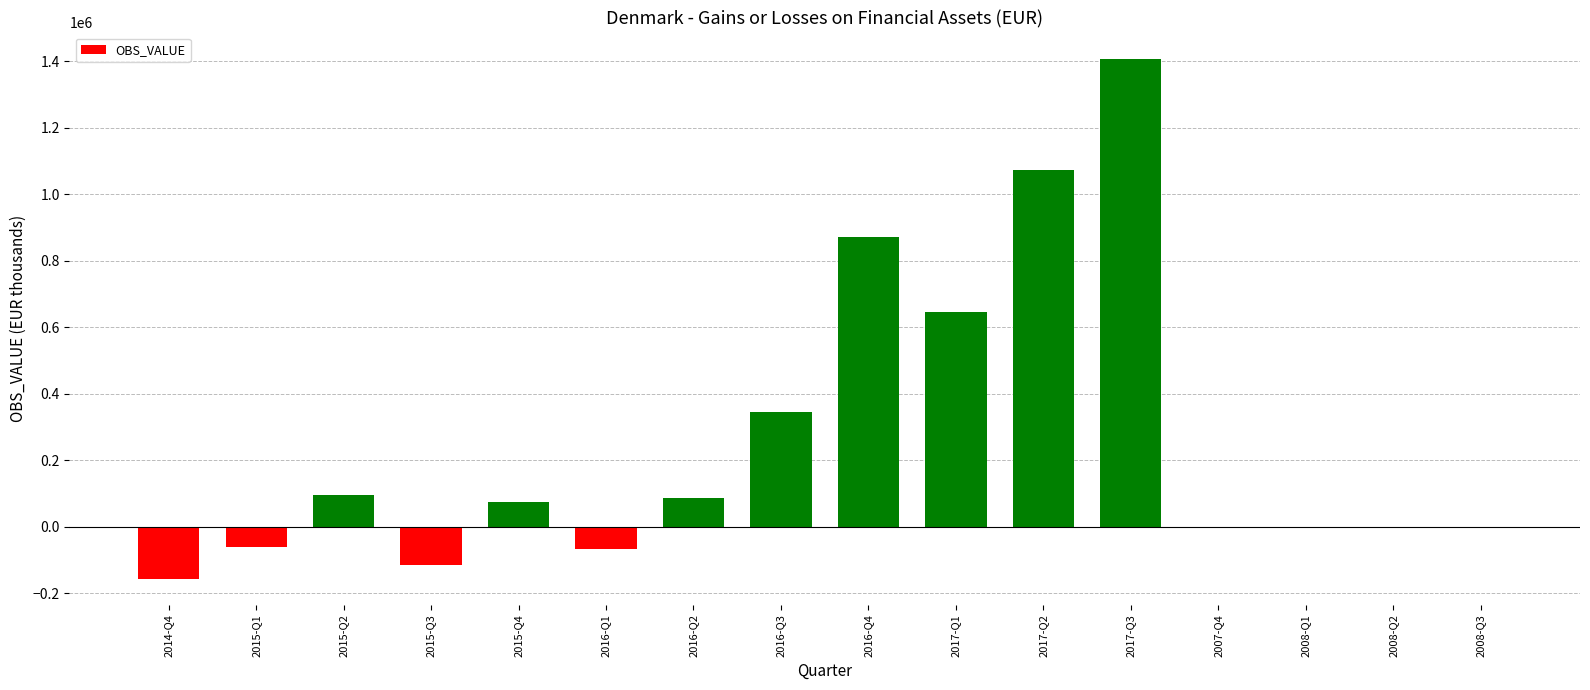

Which category has the highest value across all series?

2017-Q3